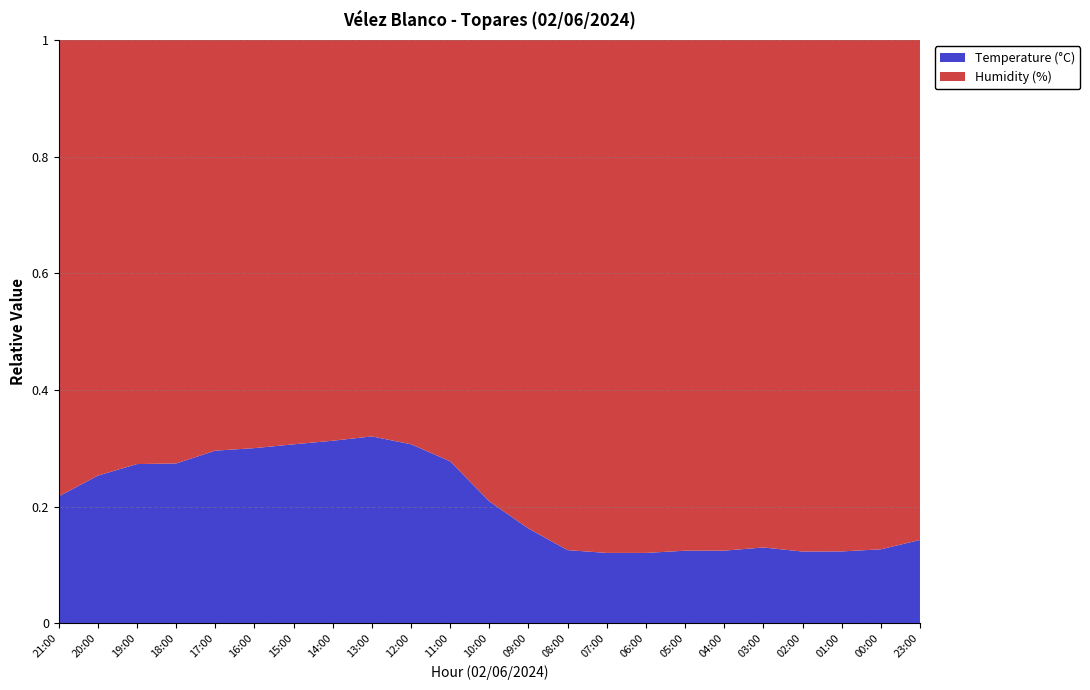

Reading left to right, list all the values displayed in this chart.

Temperature (°C): 21:00=16.4	20:00=18.3	19:00=19.9	18:00=20.0	17:00=20.6	16:00=20.6	15:00=20.8	14:00=20.5	13:00=19.8	12:00=18.6	11:00=17.3	10:00=14.8	09:00=12.8	08:00=10.9	07:00=10.7	06:00=10.7	05:00=10.8	04:00=11.1	03:00=11.8	02:00=11.5	01:00=11.8	00:00=12.2	23:00=13.0
Humidity (%): 21:00=59.0	20:00=54.0	19:00=53.0	18:00=53.0	17:00=49.0	16:00=48.0	15:00=47.0	14:00=45.0	13:00=42.0	12:00=42.0	11:00=45.0	10:00=56.0	09:00=66.0	08:00=76.0	07:00=78.0	06:00=78.0	05:00=76.0	04:00=78.0	03:00=79.0	02:00=82.0	01:00=84.0	00:00=84.0	23:00=78.0